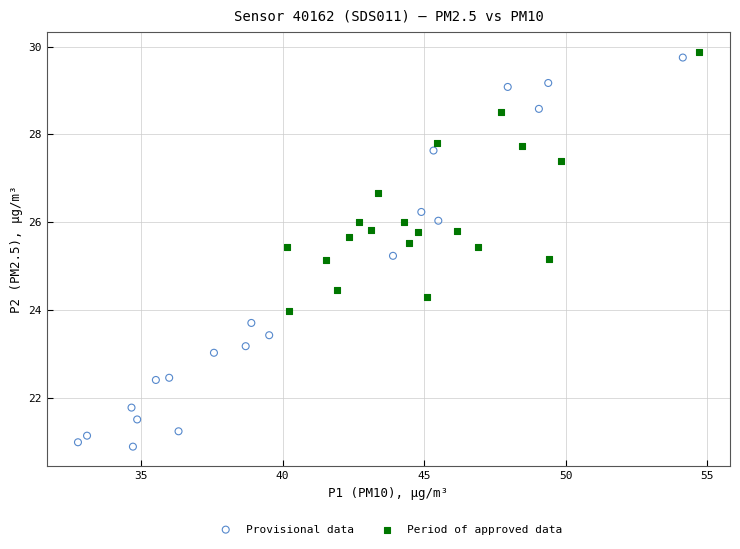

Which series has the largest Y range (max minus min)?

Provisional data